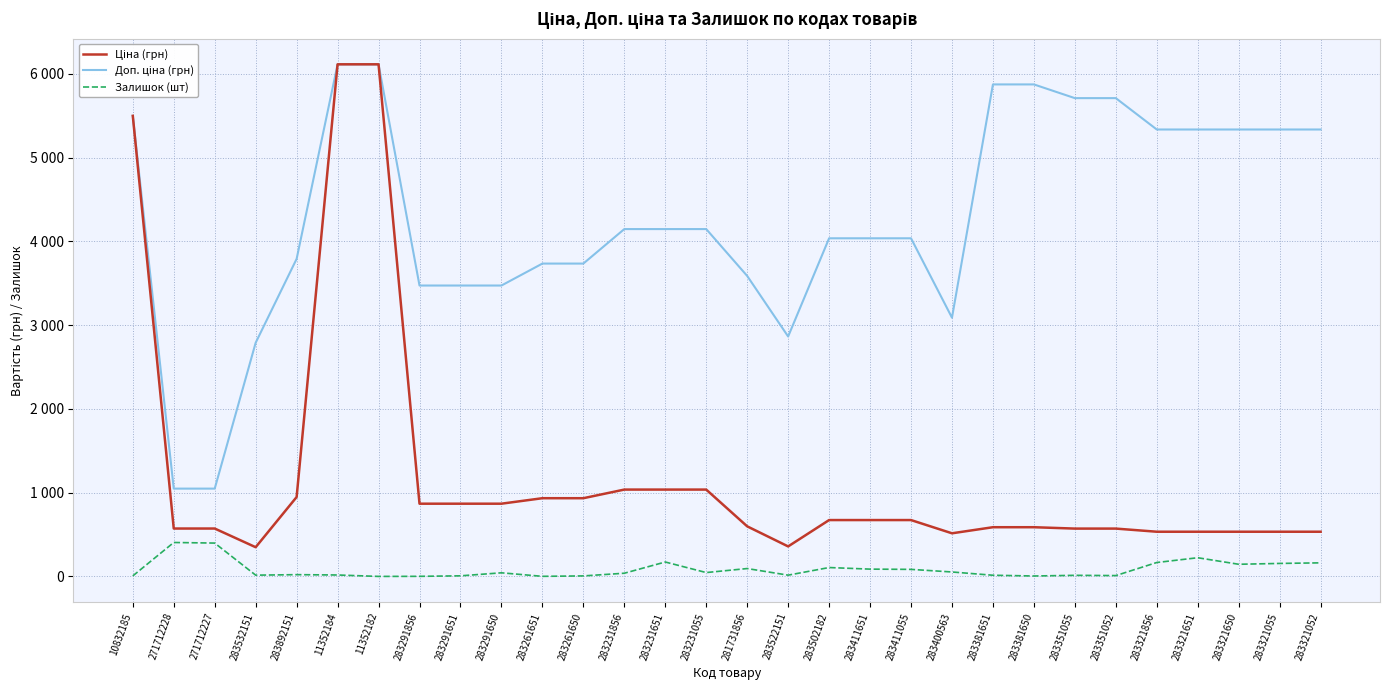

What is the sum of the Доп. ціна (грн) values at 283321055 and 283231856?

9480.4